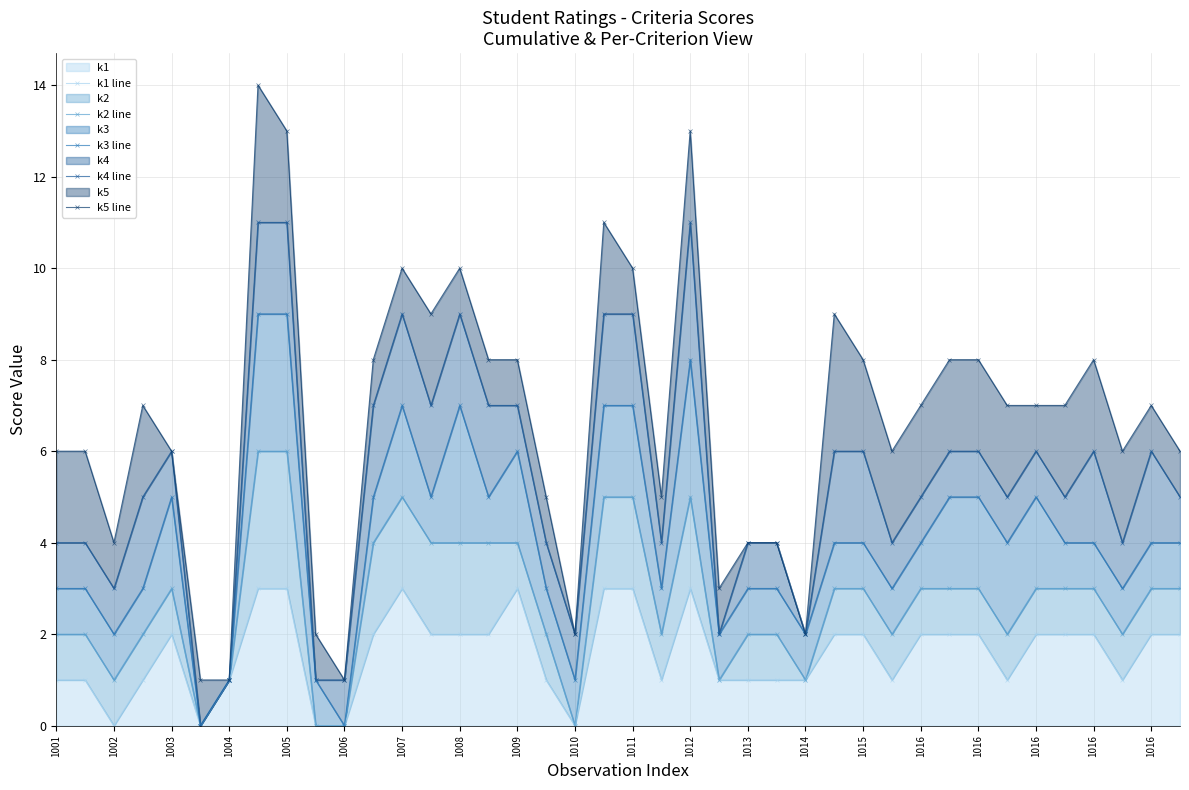

What is the difference between the k5 line values at 1014 and 1016?

6